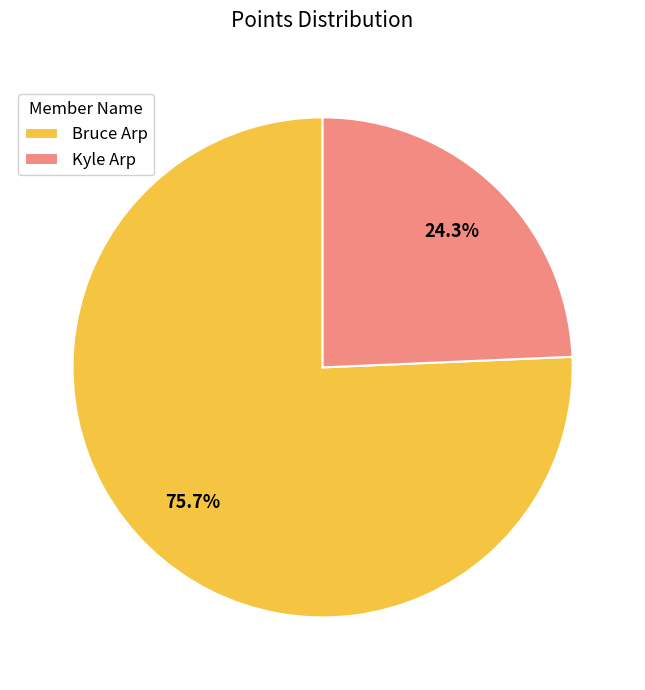

Between Bruce Arp and Kyle Arp, which is larger?

Bruce Arp